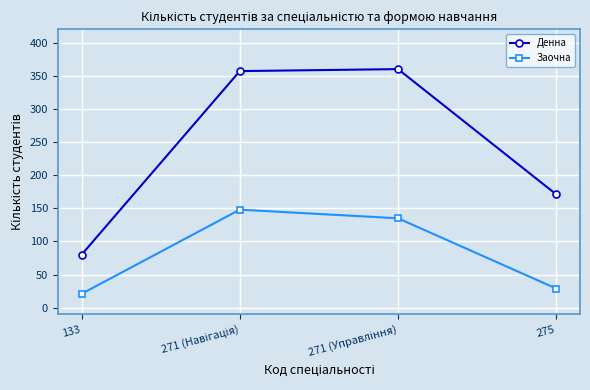

Rank the series by their average value, from highest to lowest.

Денна, Заочна